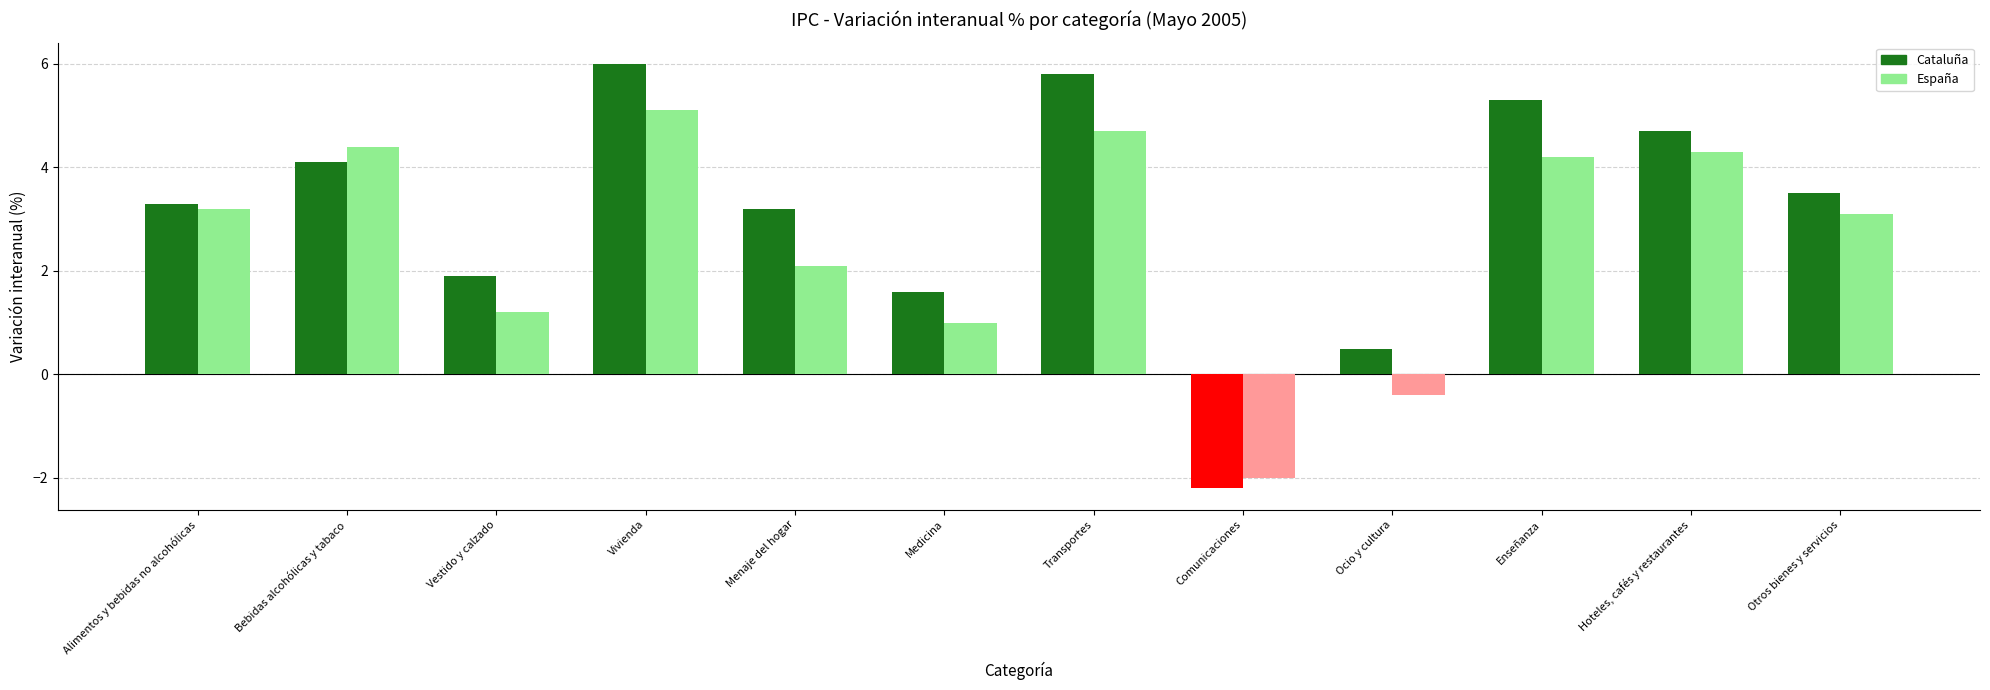

At how many categories does at least one series exceed 1?

10